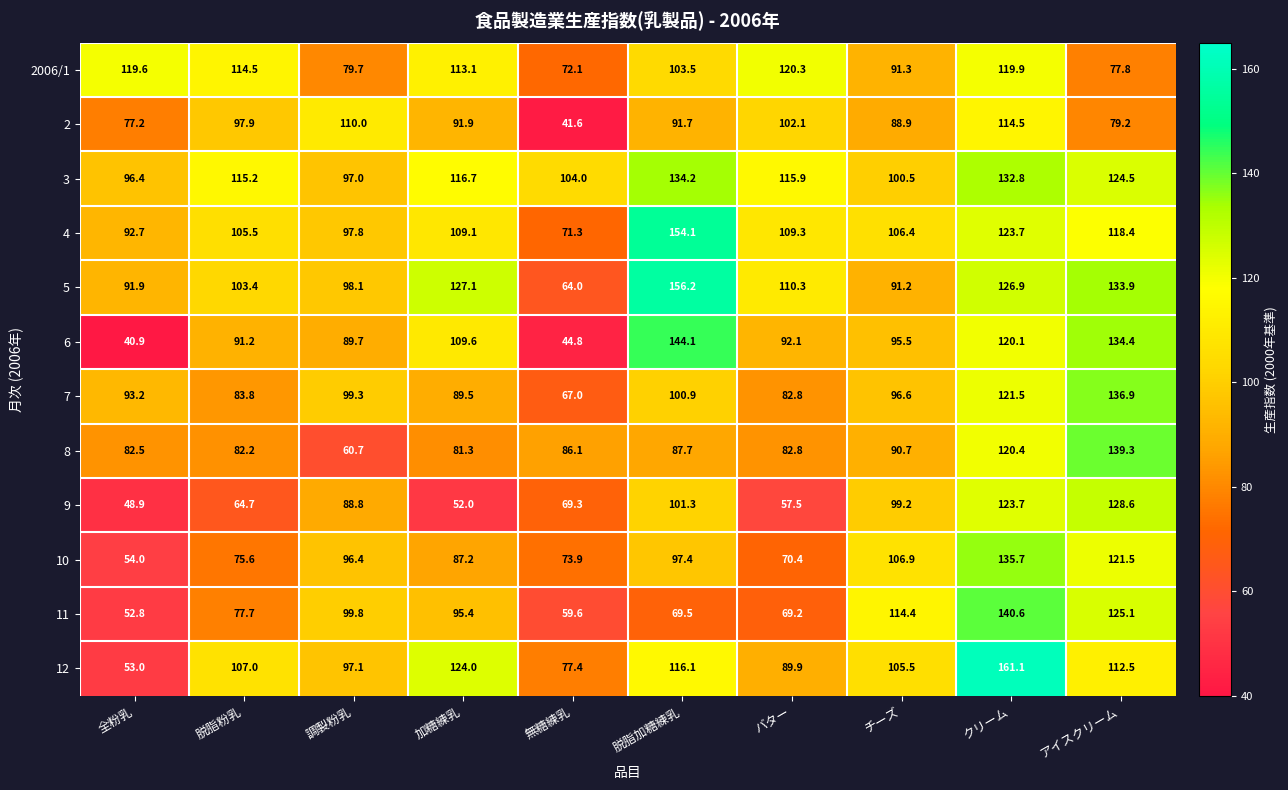

What is the average value of the 2006/1 series?

101.2